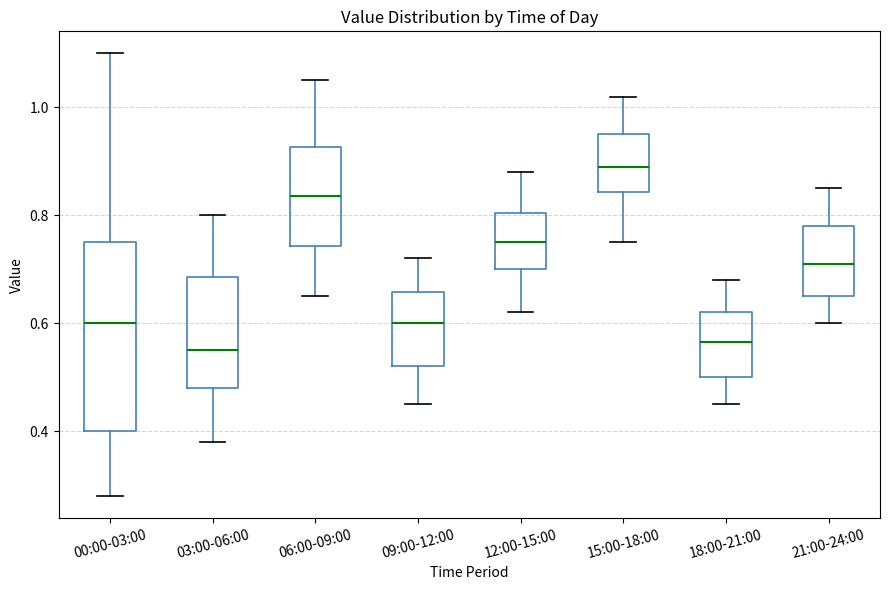

Which box is the tallest, from its lower edge to its upper edge?

00:00-03:00